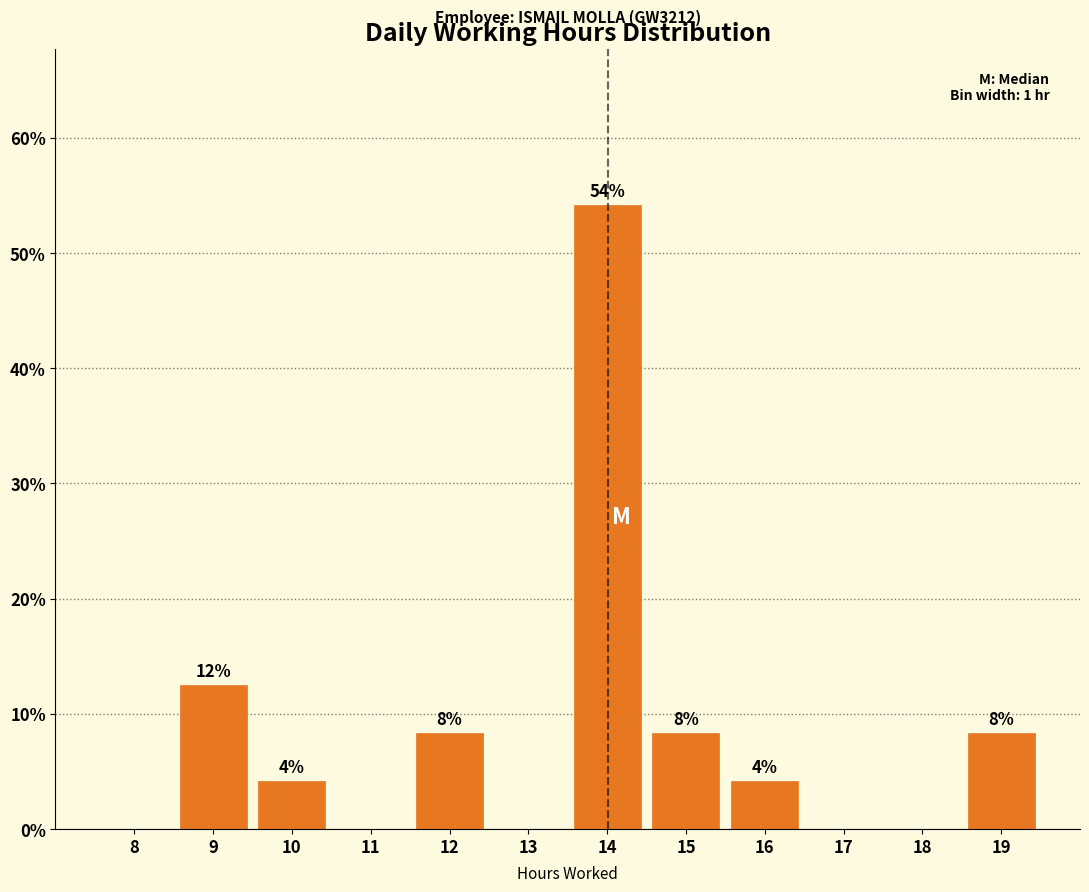

Are the bars horizontal?

No